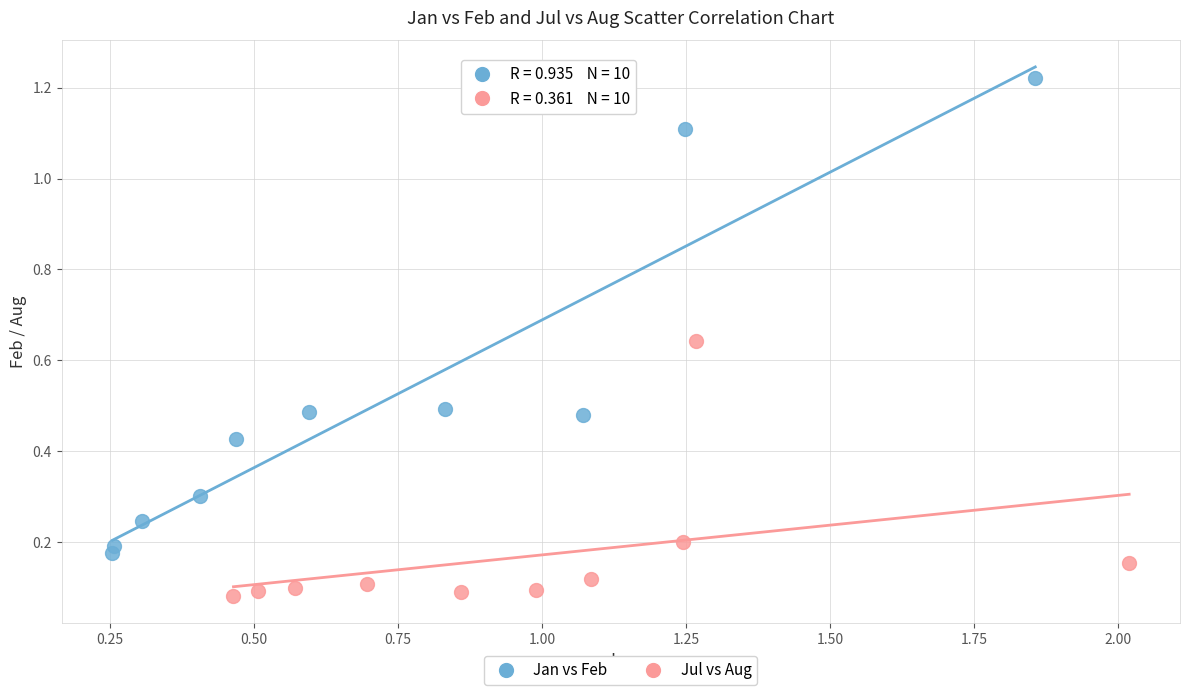

Which series reaches the maximum Y coordinate?

Jan vs Feb